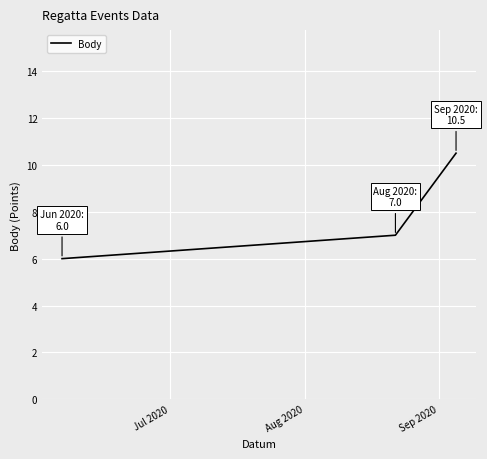

What is the smallest value displayed?

6.0